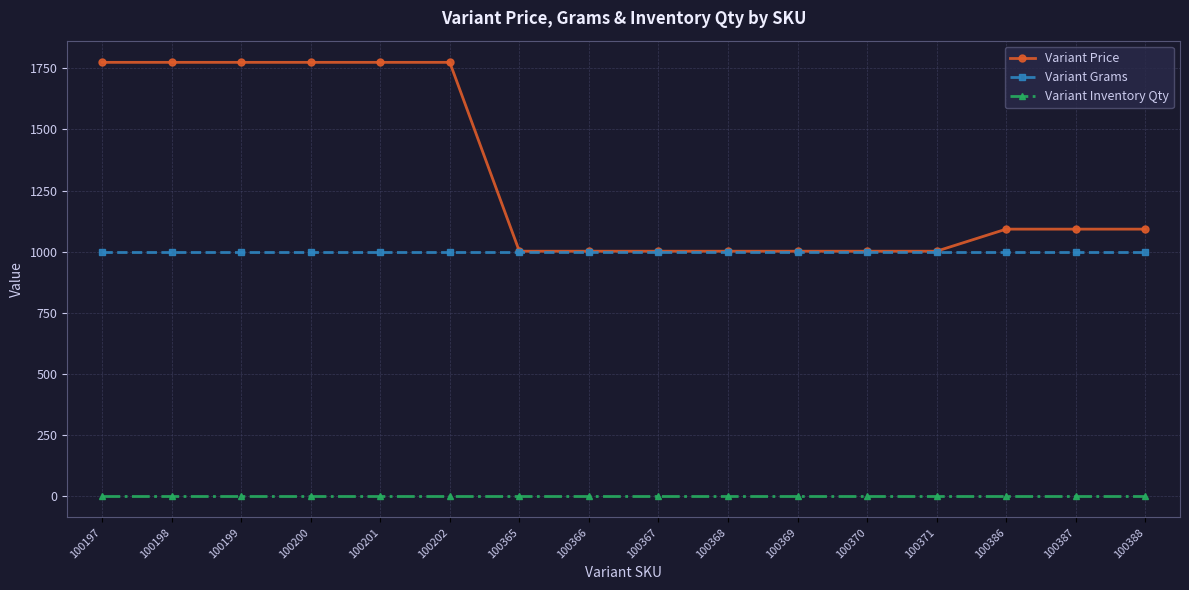

Between 100198 and 100369, which series saw the biggest shift?

Variant Price